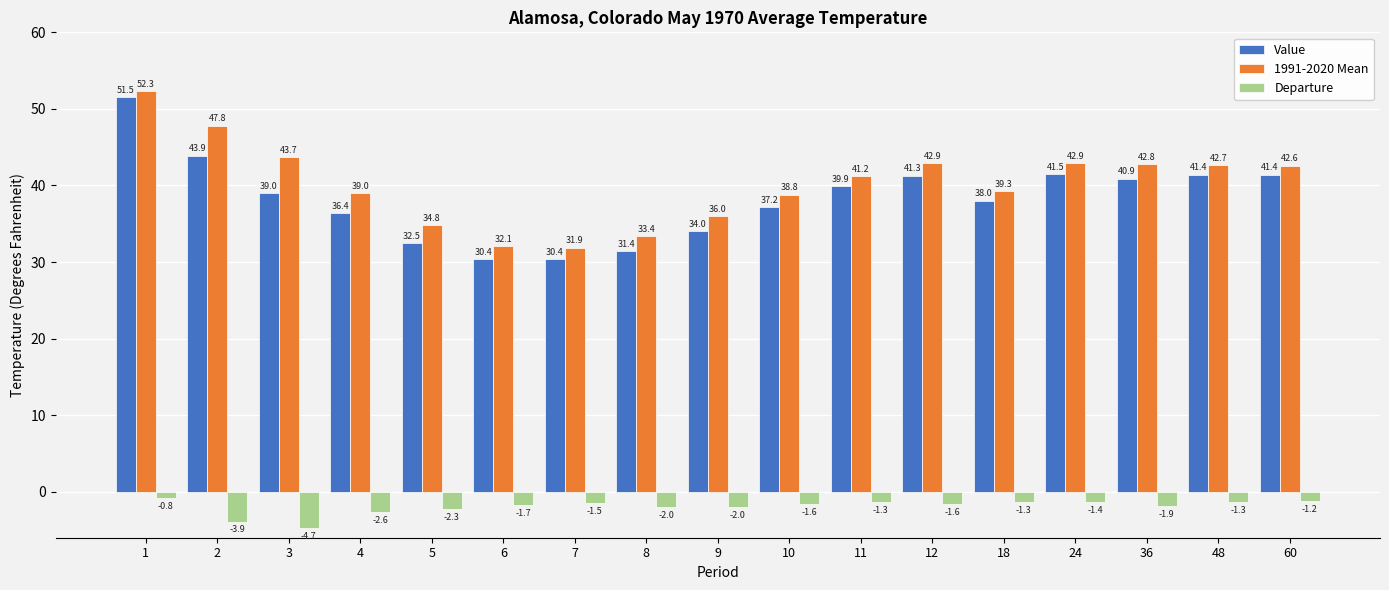

What is the total value across all series at 2?

87.8